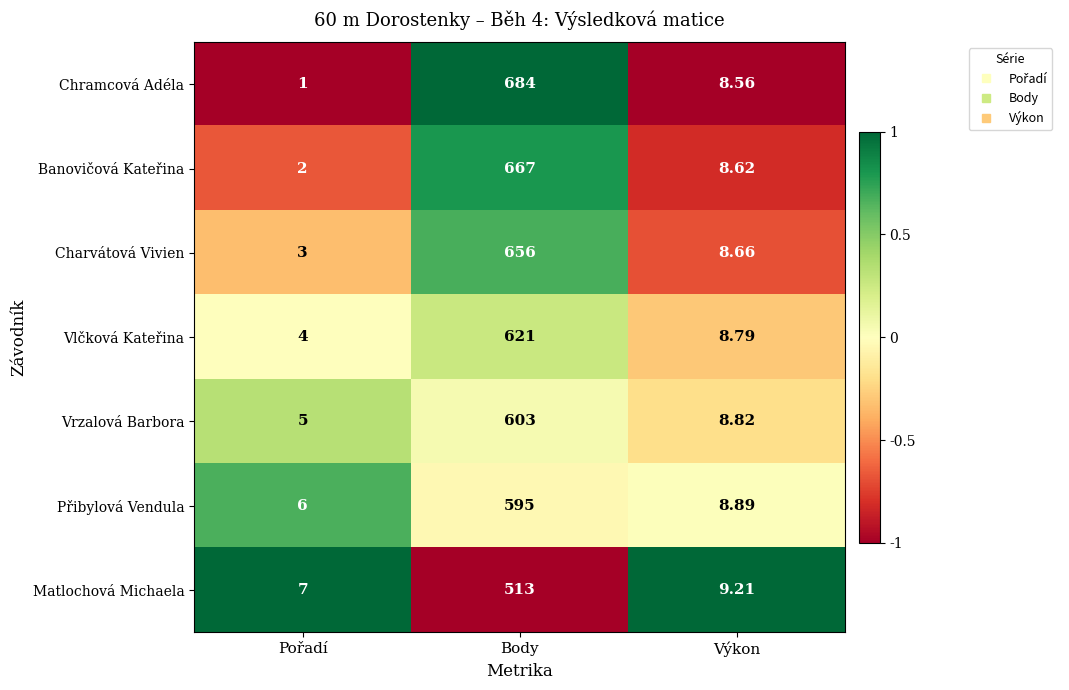

At which category does the chart reach its peak across all series?

Body